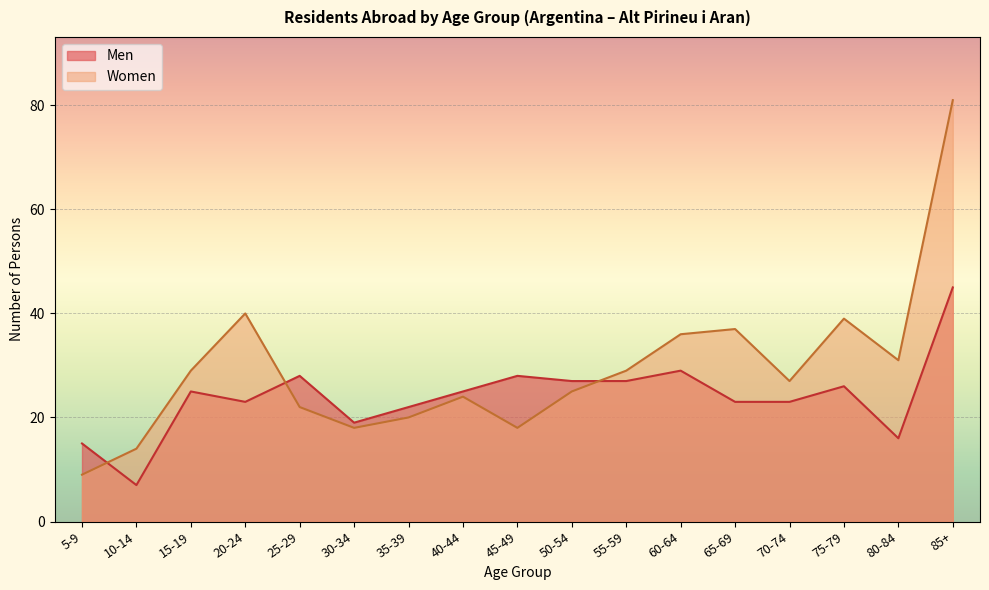

At which category is the sum across all series the highest?

85+